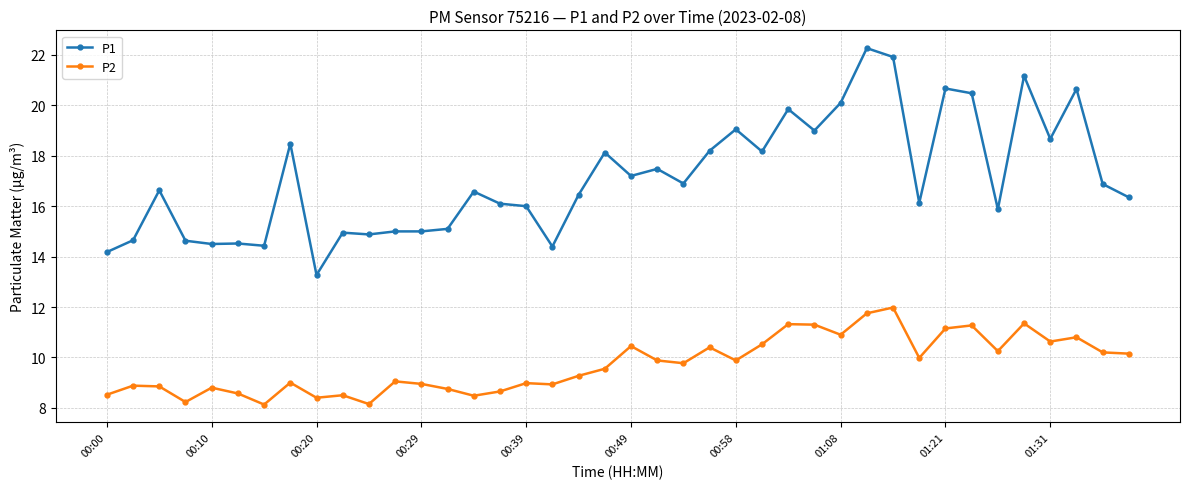

Rank the series by their maximum value, from highest to lowest.

P1, P2